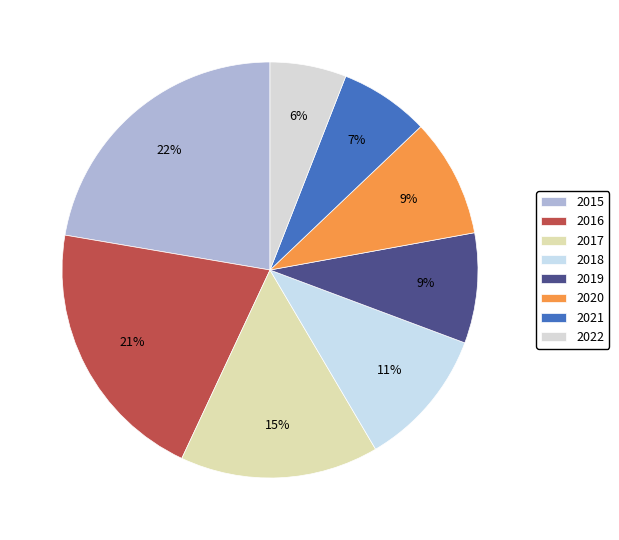

What percentage is the 2019 slice, to the nearest percent?

9%